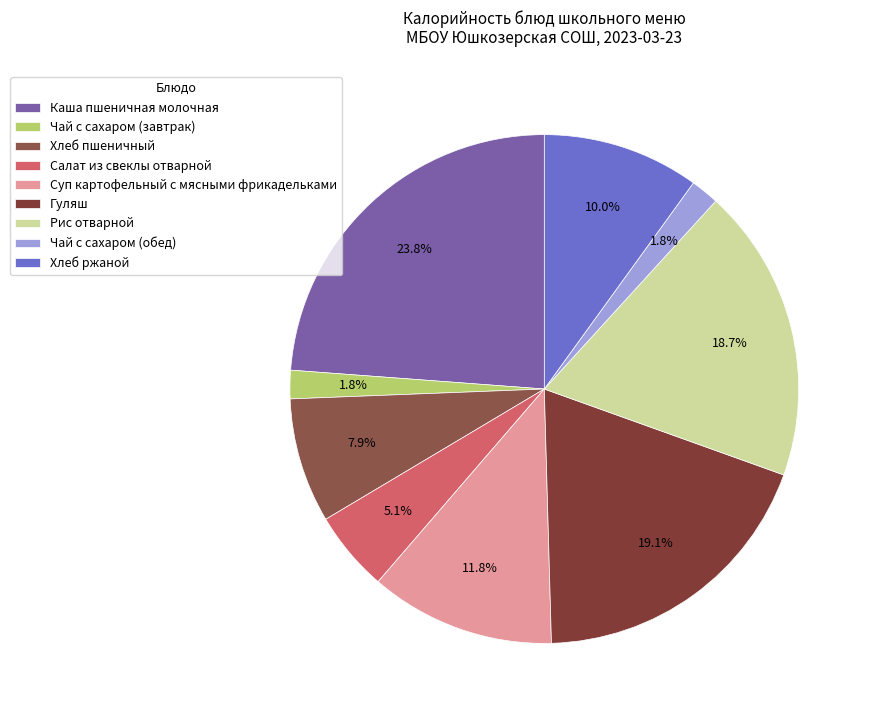

Which category has the smallest portion of the pie?

Чай с сахаром (завтрак)